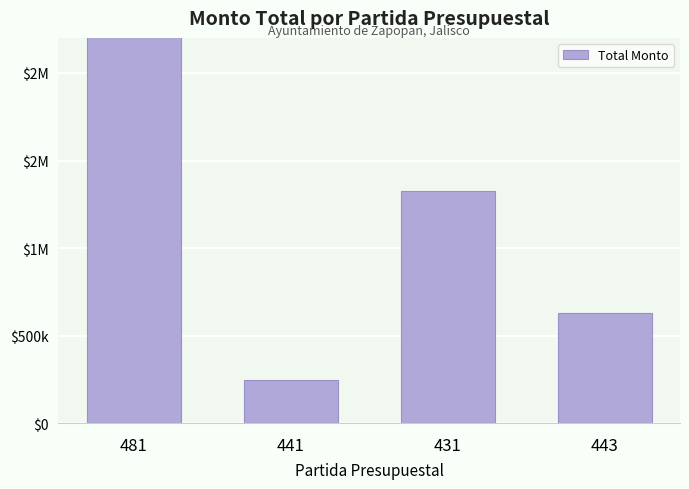

What is the change in value from 481 to 443?

-2699991.8